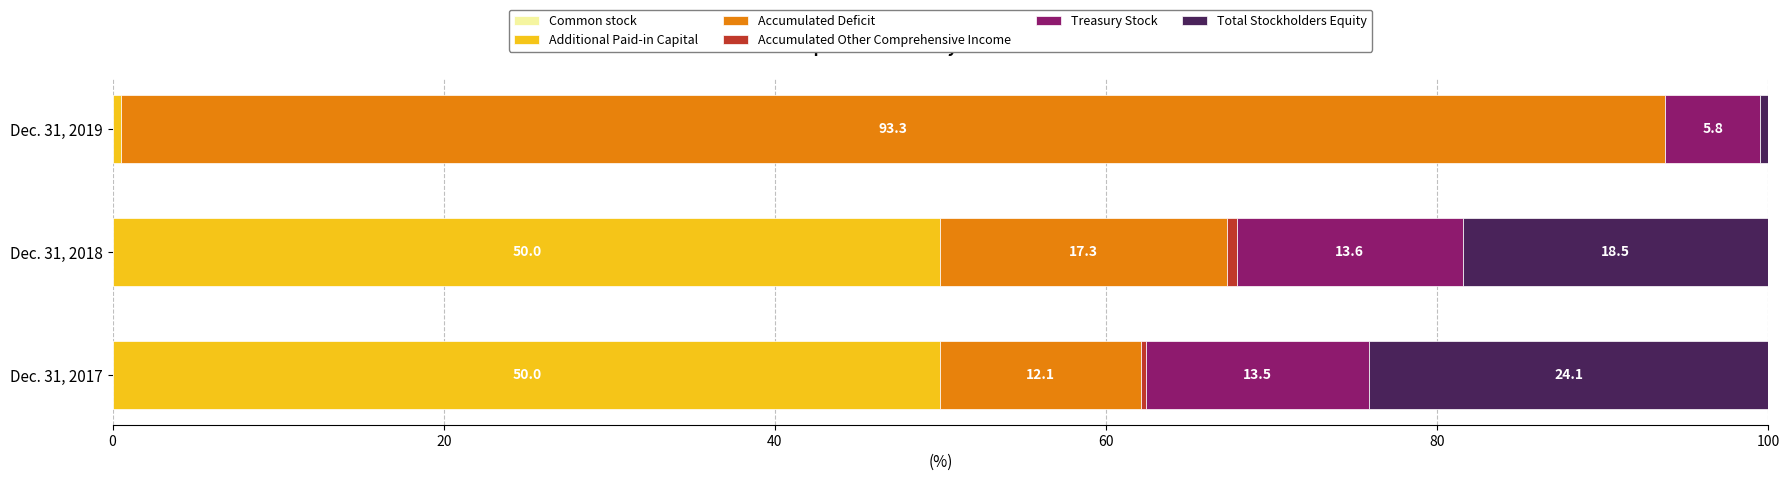

What is the total value across all series at Dec. 31, 2017?

100.0